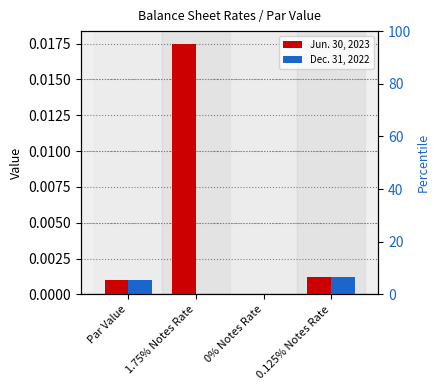

The value of Jun. 30, 2023 at 1.75% Notes Rate is 0.0. True or false?

True